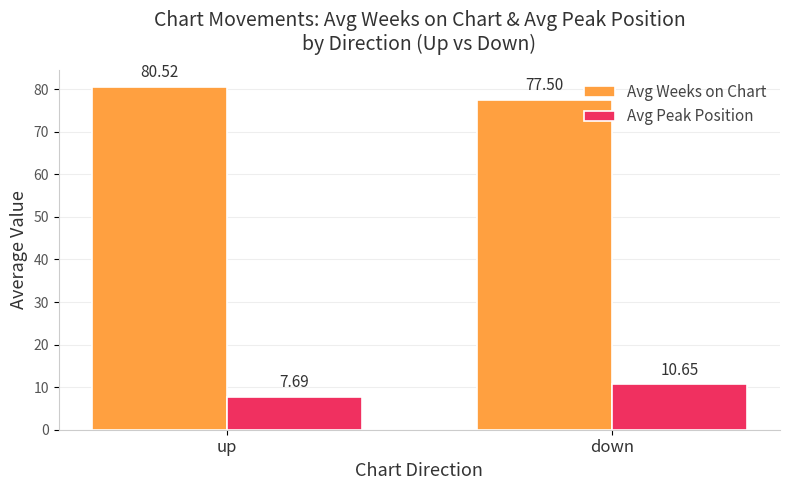

At which label does Avg Peak Position reach its minimum?

up